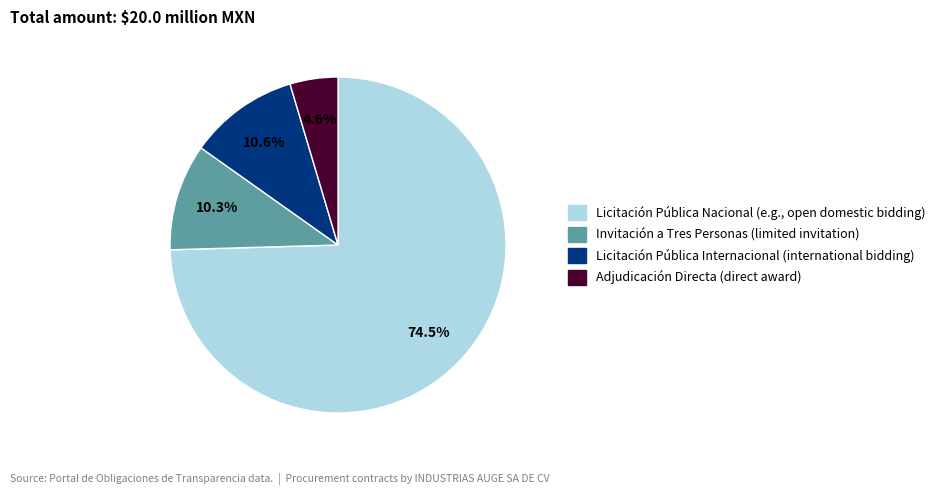

Count the number of slices in the pie.

4